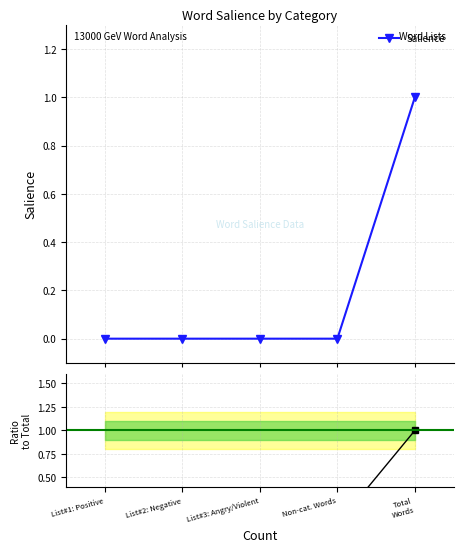

What is the maximum value shown in the chart?

1